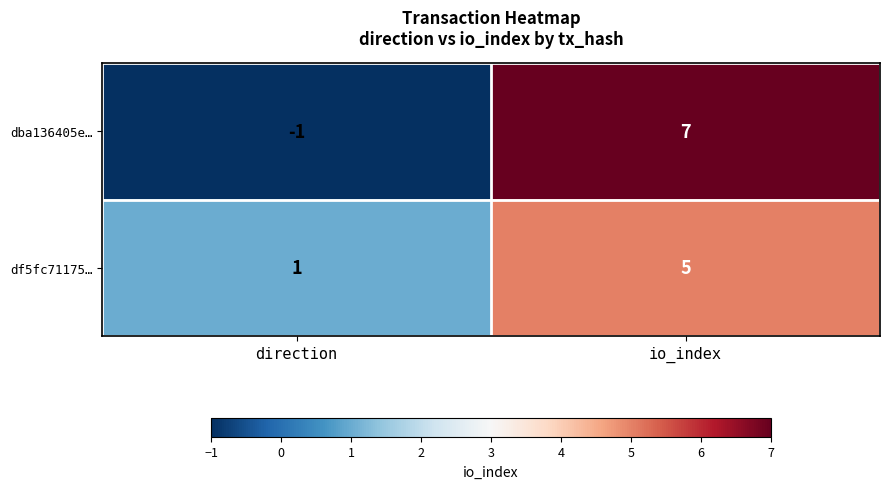

True or false: df5fc71175… has a value of 5 at io_index.

True